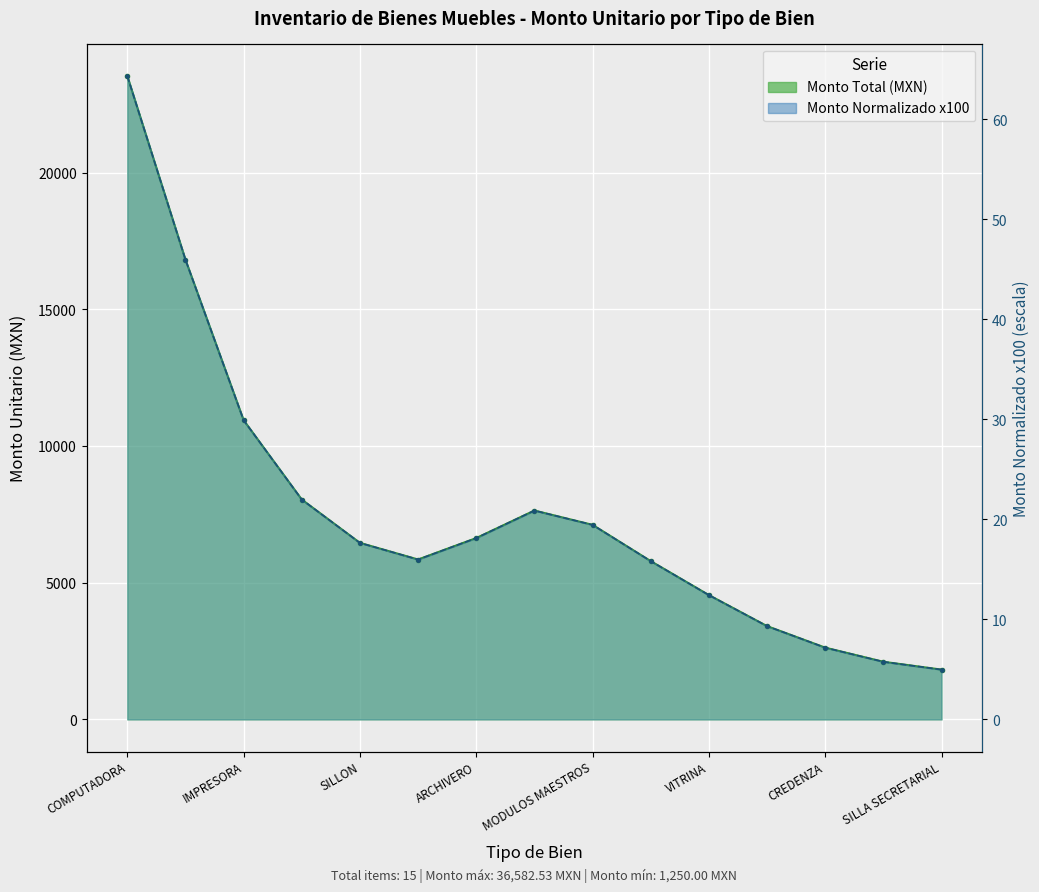

Reading right to left, extract all data points from this chart.

Monto por Tipo: 1821.7	2108.5	2625.4	3413.0	4548.2	5790.6	7117.3	7640.6	6633.9	5849.3	6457.6	8043.0	10946.4	16817.5	23539.3
Monto Normalizado x100: 5.0	5.8	7.2	9.3	12.4	15.8	19.5	20.9	18.1	16.0	17.7	22.0	29.9	46.0	64.3